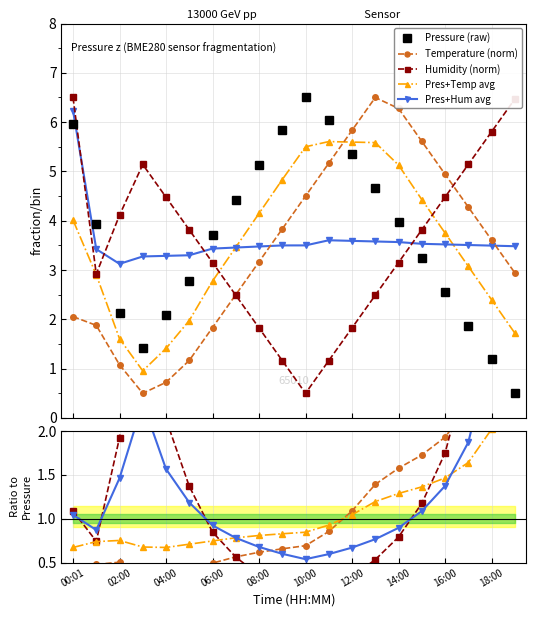

What is the sum of all Pressure (raw) values?

73.4